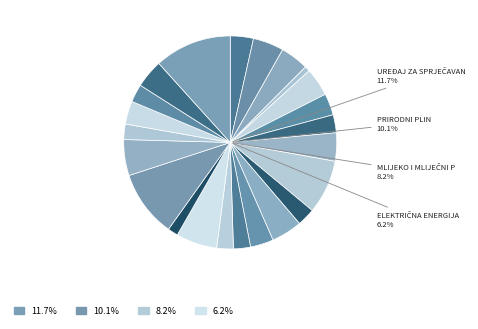

To the nearest percent, what is the average slice percentage?

4%